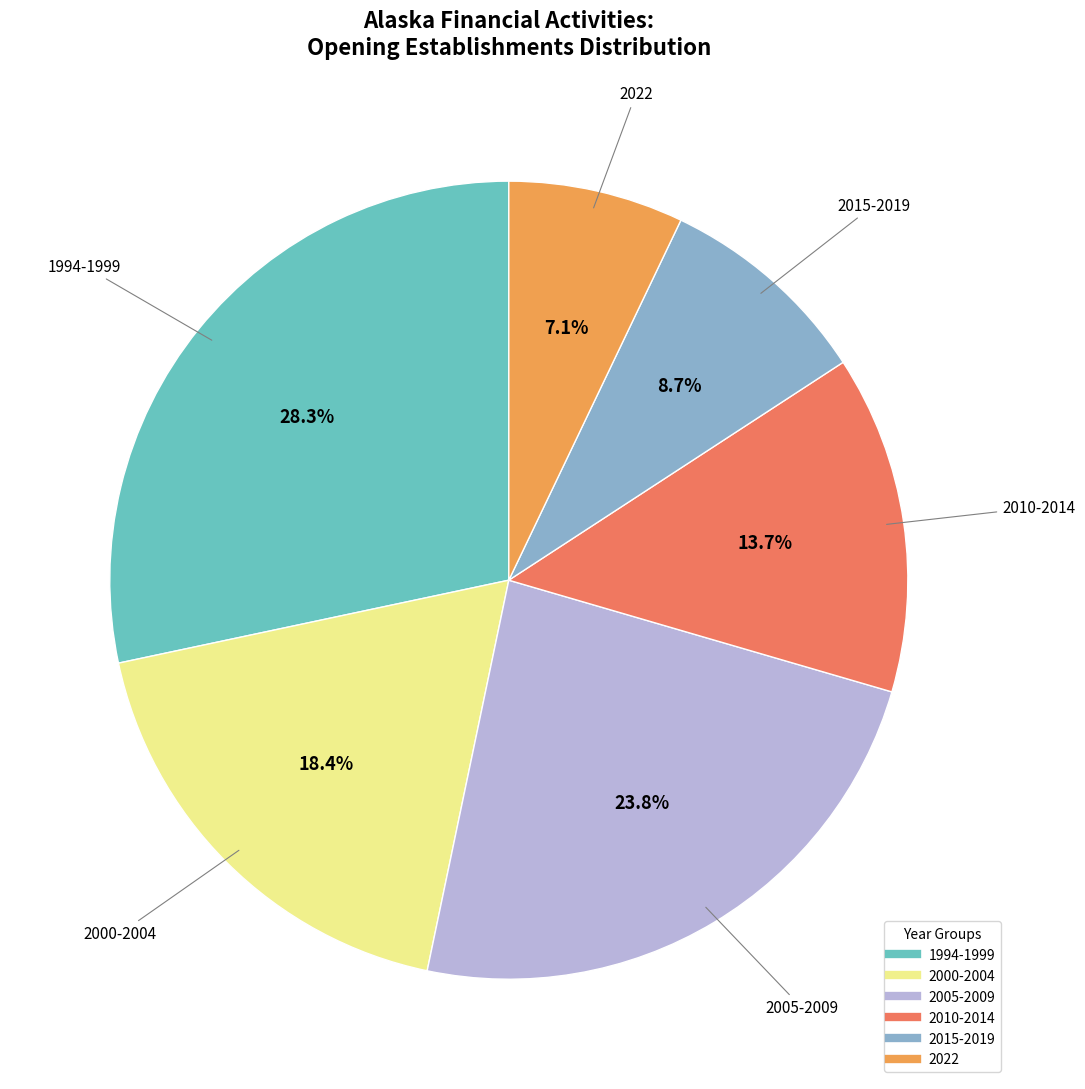

Does any single category account for the majority?

No